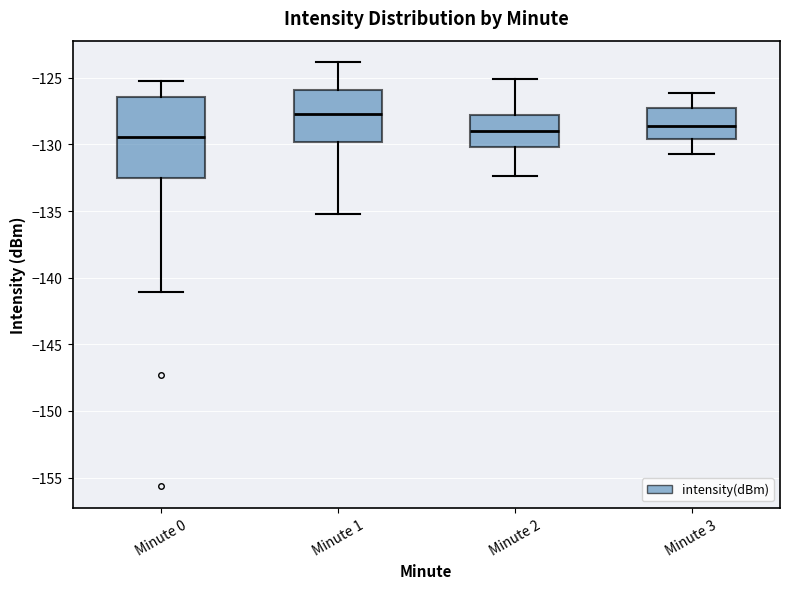

Which box's median line is the highest?

Minute 1